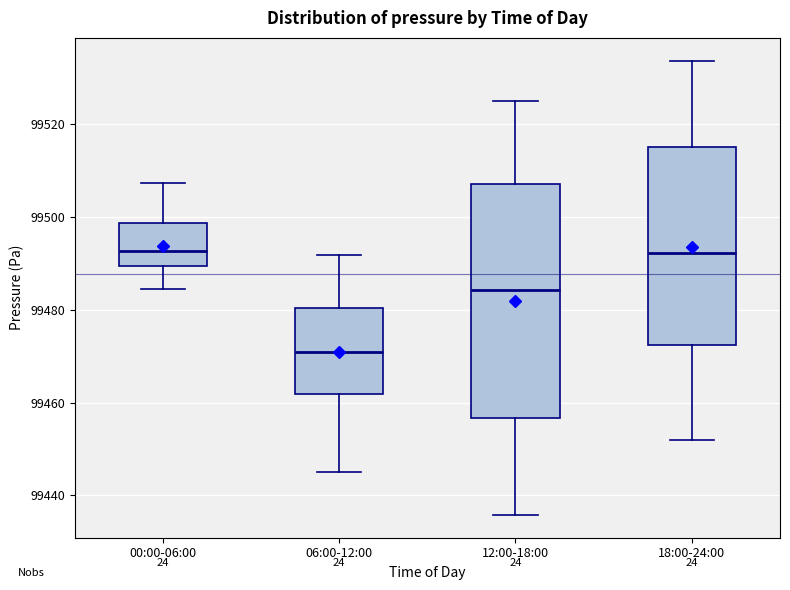

Reading left to right, read every box against the y-axis: the position of its median line, the range the box covers, and the ends of its whiskers. The values are not printed on the chart, so give them approximately, as read against the axis.

00:00-06:00: median 99492, box 99490 to 99498, whiskers 99484 to 99508
06:00-12:00: median 99470, box 99462 to 99480, whiskers 99446 to 99492
12:00-18:00: median 99484, box 99456 to 99508, whiskers 99436 to 99526
18:00-24:00: median 99492, box 99472 to 99516, whiskers 99452 to 99534